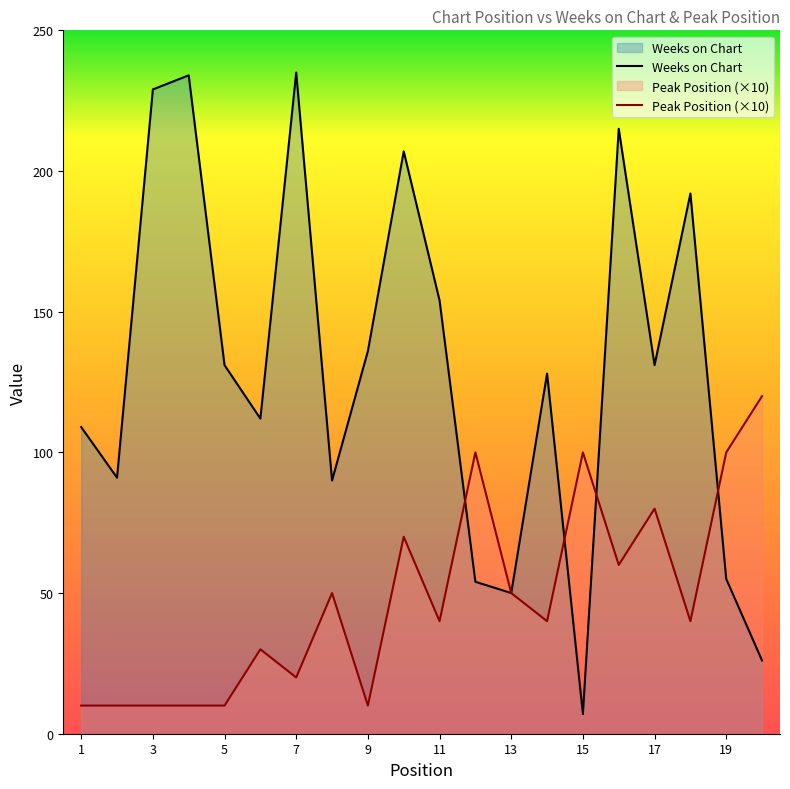

True or false: Weeks on Chart has a value of 25 at 1.

False